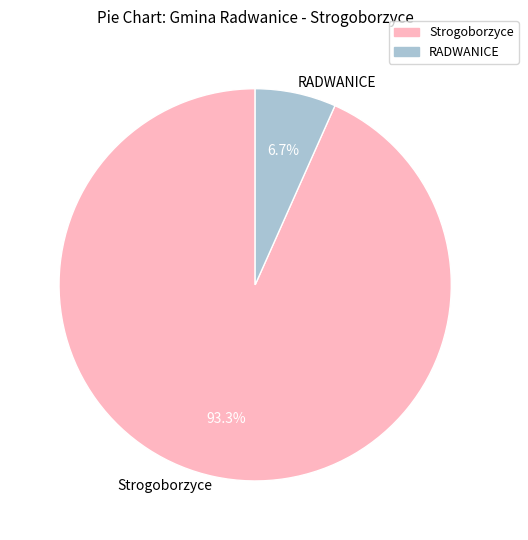

Between RADWANICE and Strogoborzyce, which is larger?

Strogoborzyce